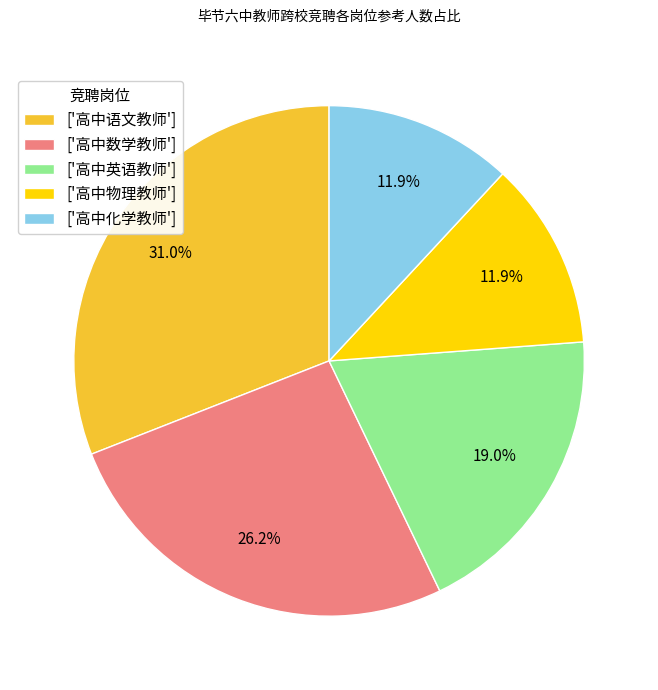

How many slices are in this pie chart?

5